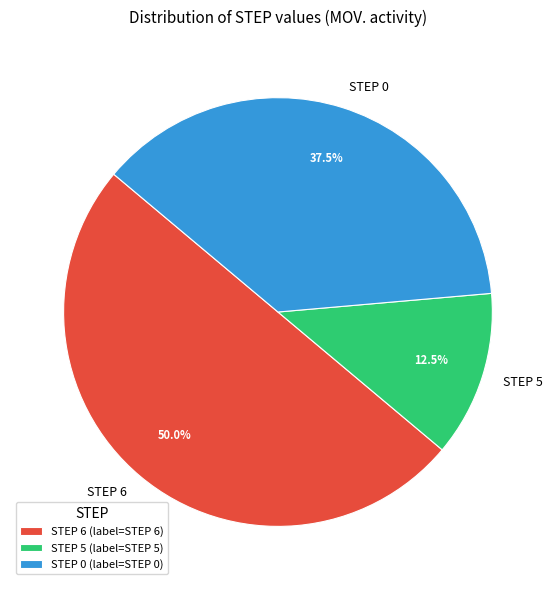

What percentage is the STEP 6 slice, to the nearest percent?

50%